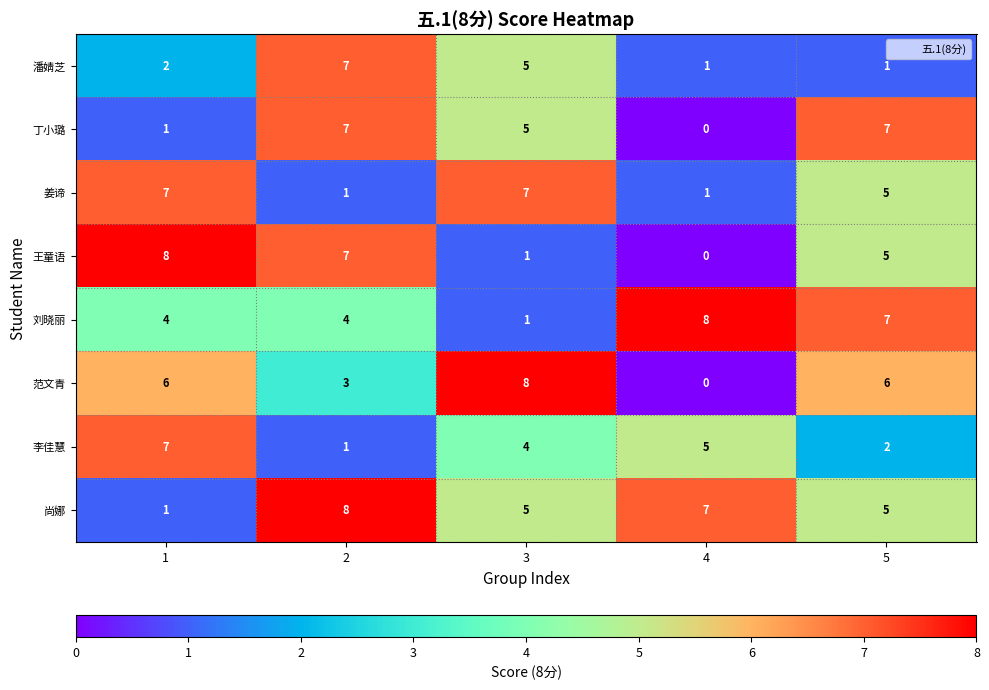

How many 范文青 values are between 3 and 6?

3